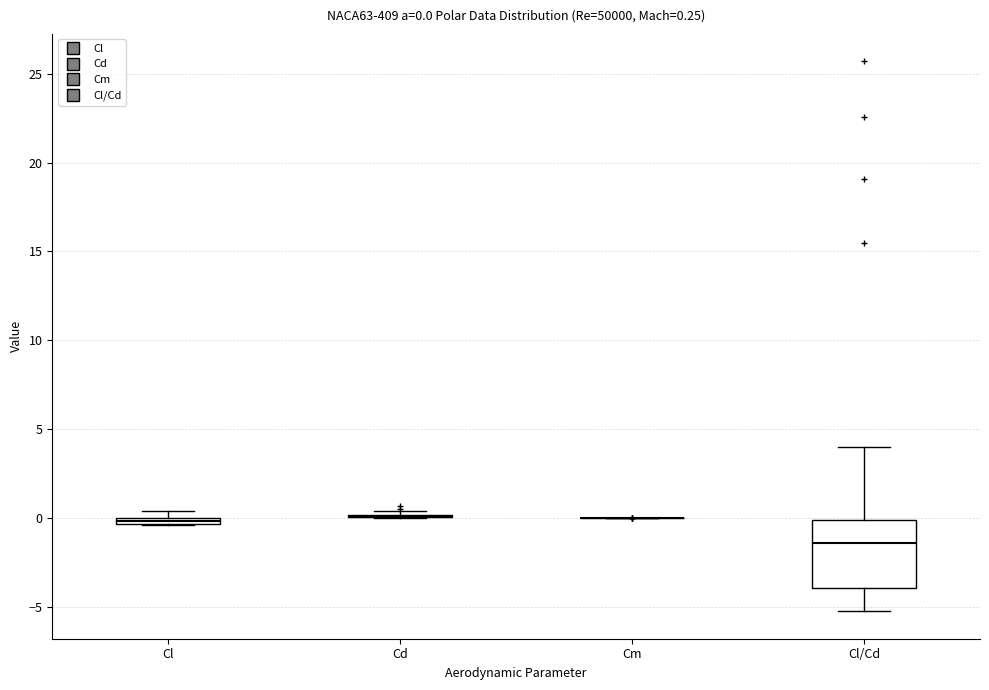

Which box is the tallest, from its lower edge to its upper edge?

Cl/Cd